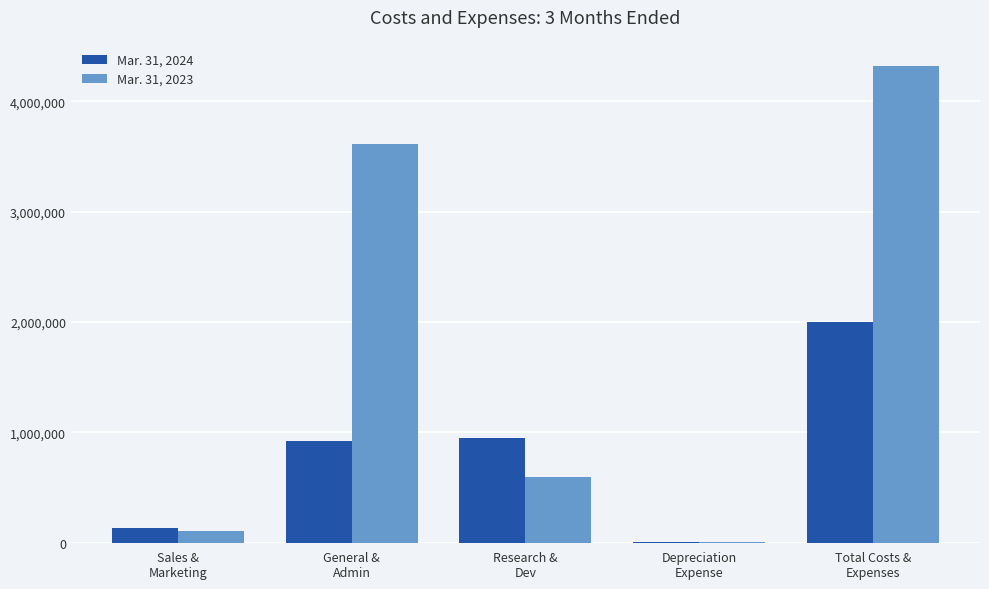

What is the maximum value shown in the chart?

4318901